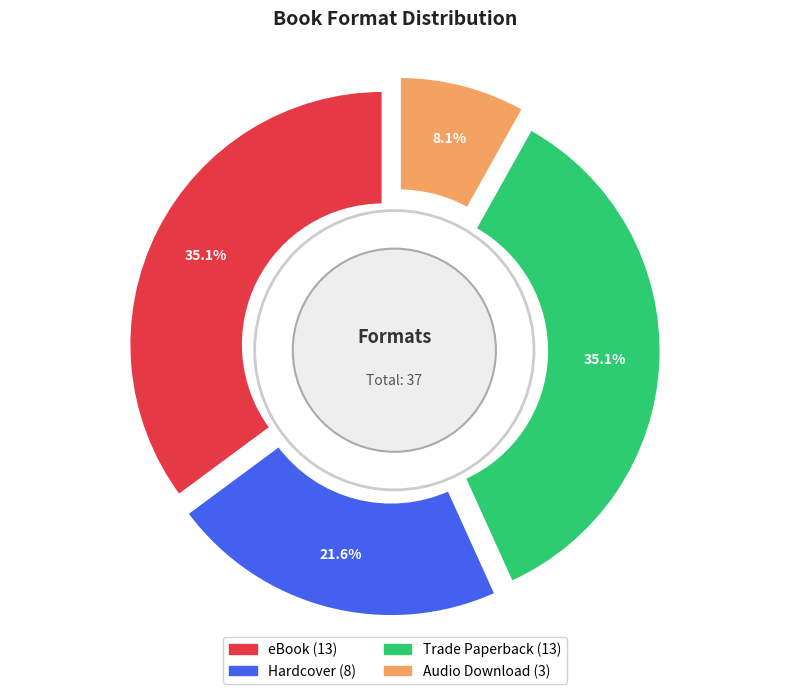

What is the ratio of the value at Audio Download to the value at Hardcover?

0.4